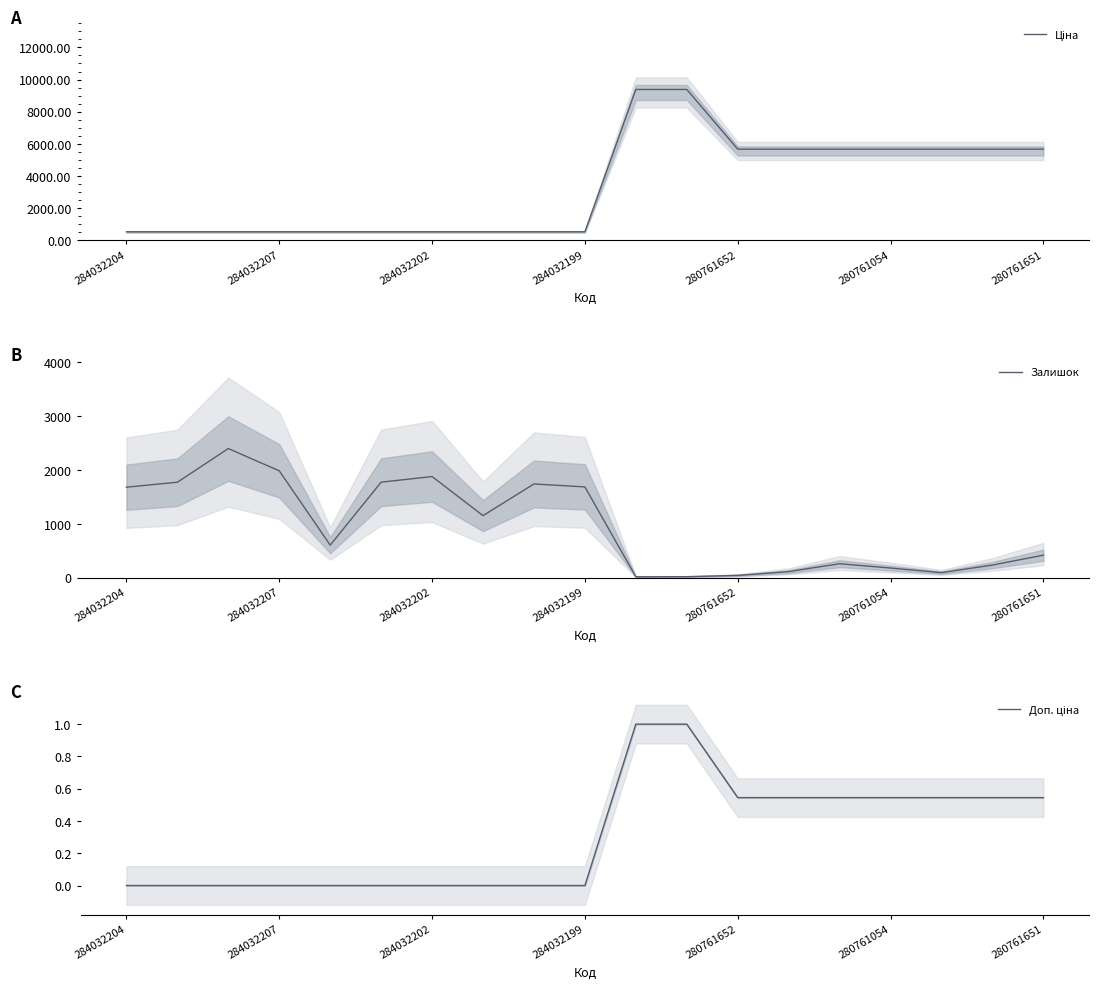

What is the highest value of the Залишок series?

2400